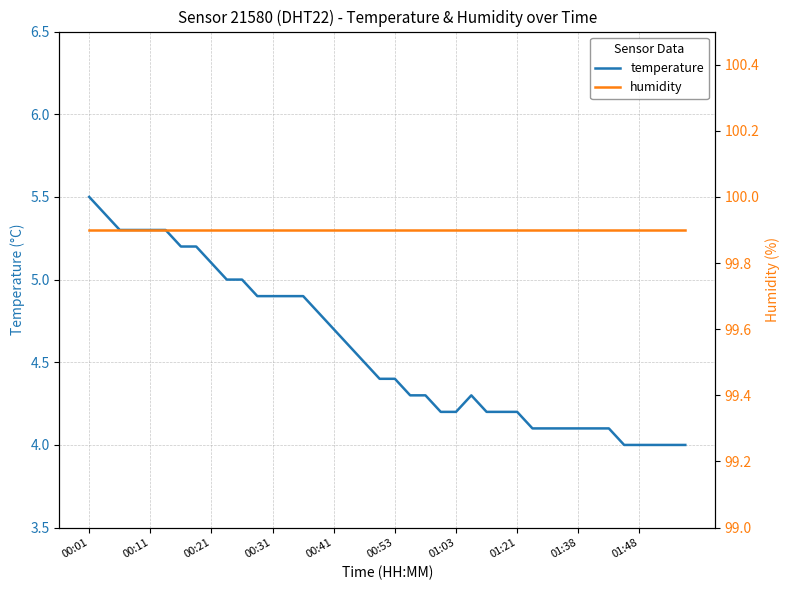

What is the difference between the temperature values at 38 and 00:01?

1.5